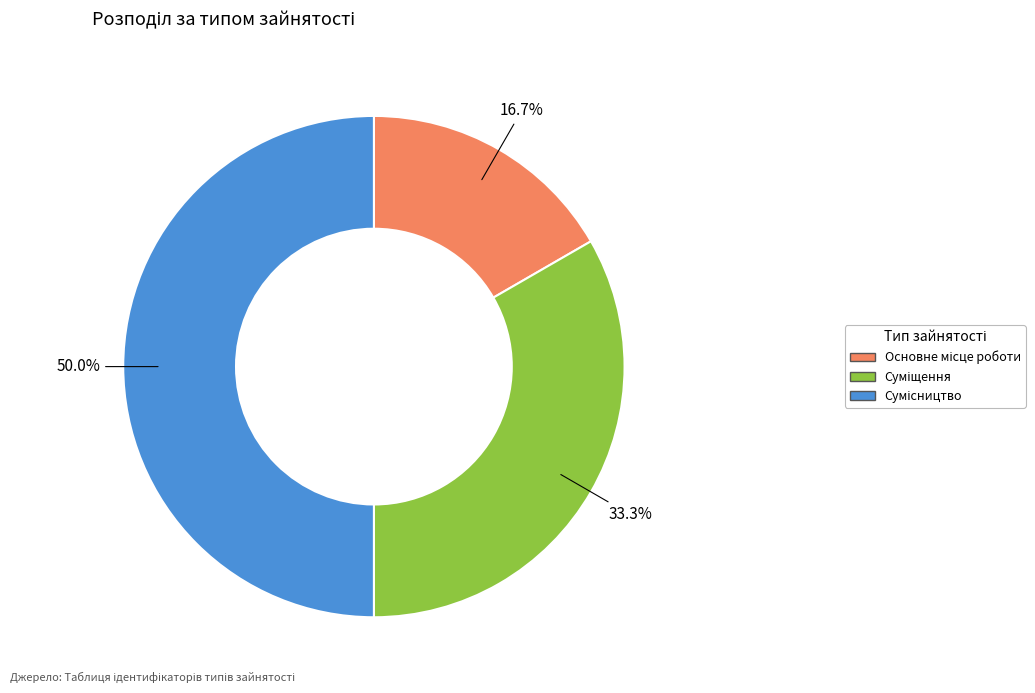

How many slices are in this pie chart?

3